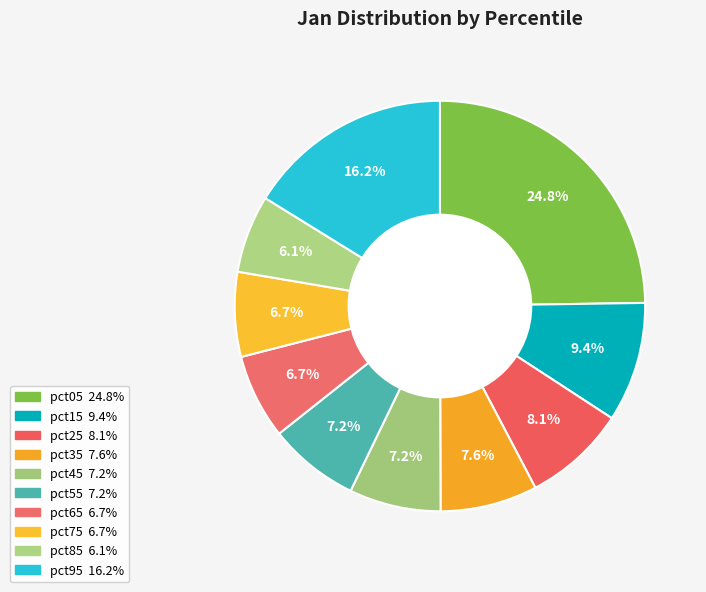

How many segments does this pie chart have?

10